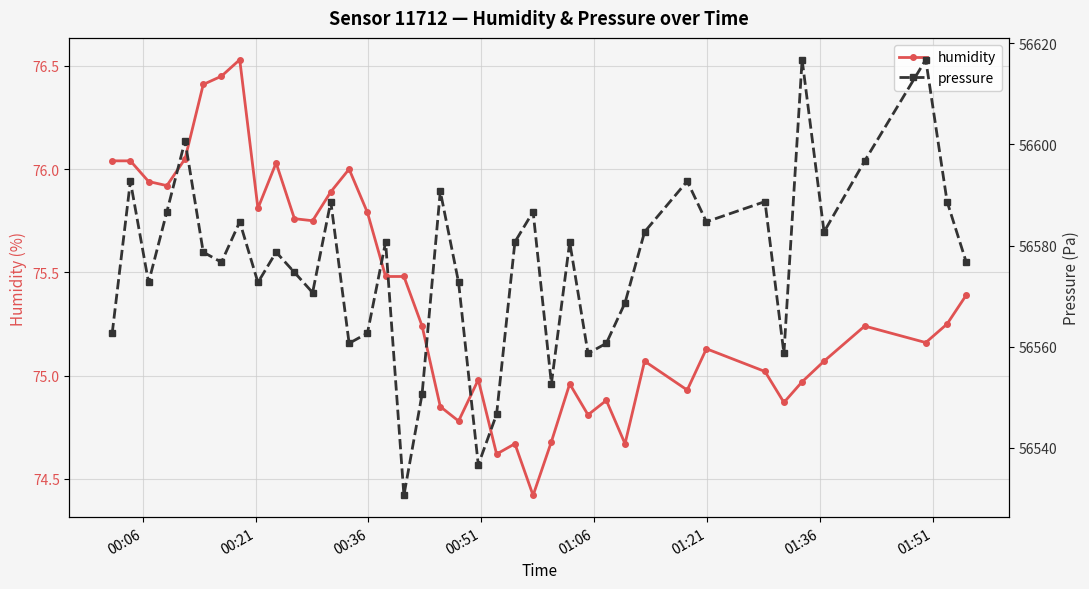

How many categories are shown in the chart?

40